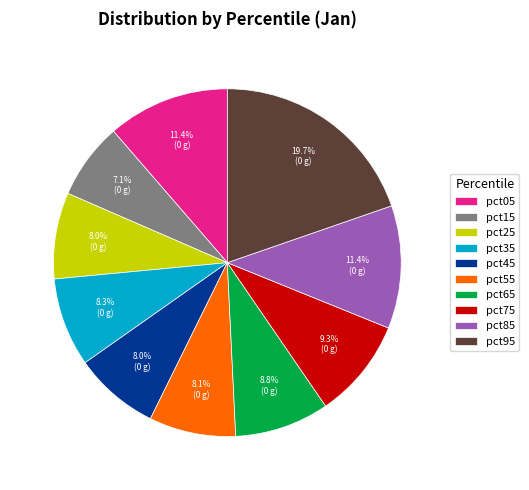

The pct15 slice represents 20% of the pie. True or false?

False